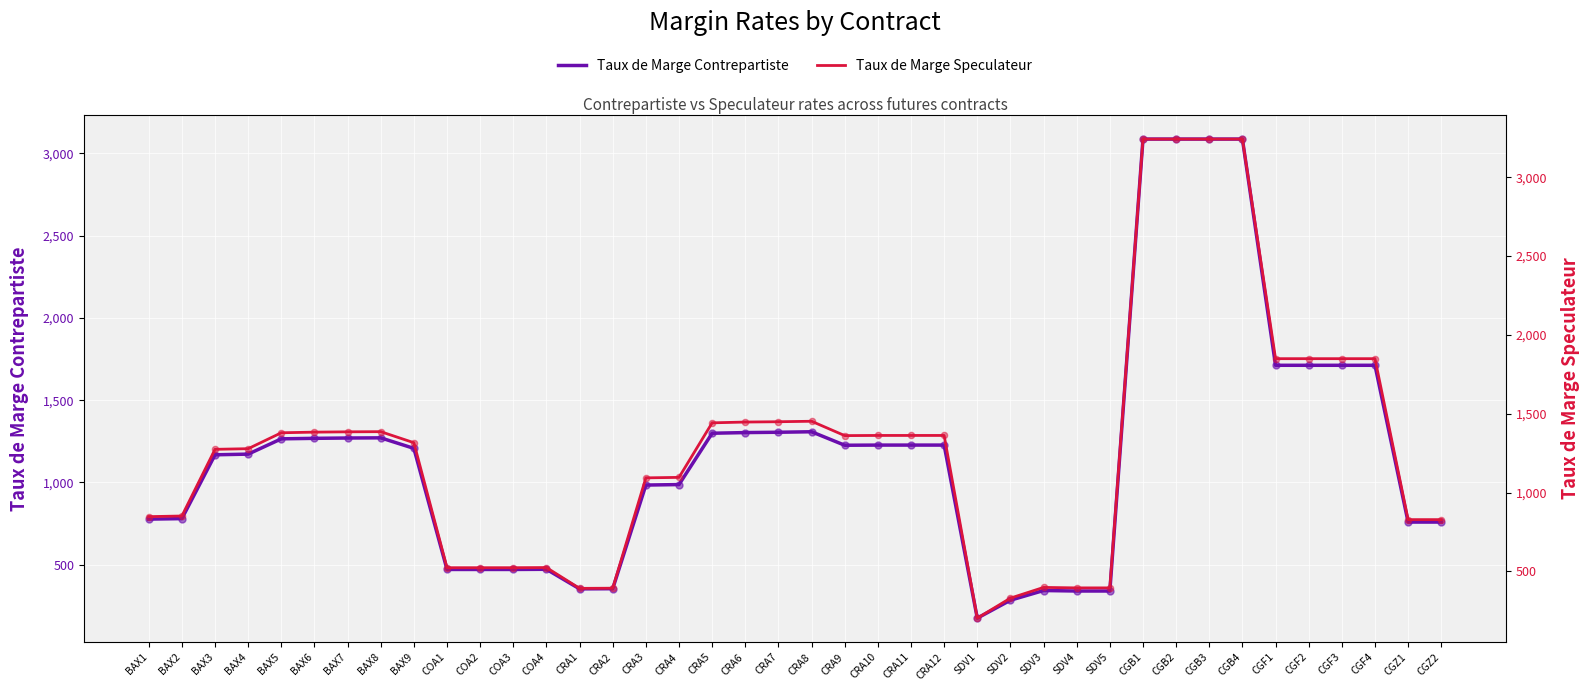

Is the value of Taux de Marge Contrepartiste at CRA4 greater than the value of Taux de Marge Speculateur at CRA5?

No